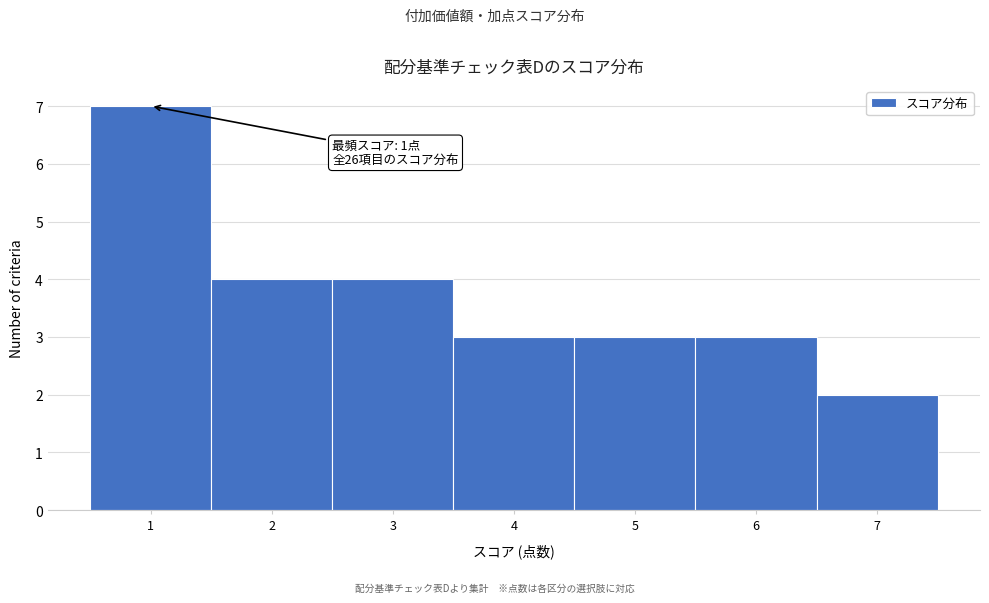

Over which range of the x-axis is the bar tallest?

0.5 to 1.5